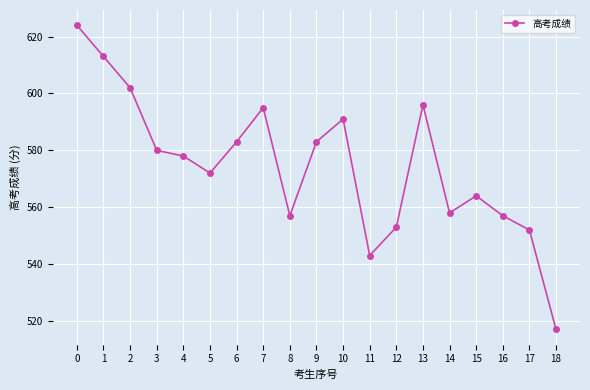

True or false: the data shows 716 at 11.

False